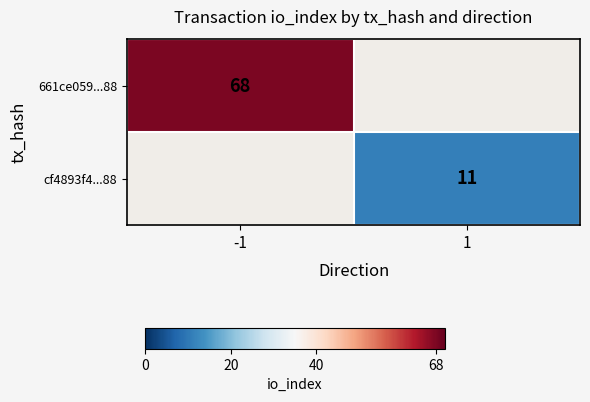

The value of 661ce059...88 at -1 is 68. True or false?

True